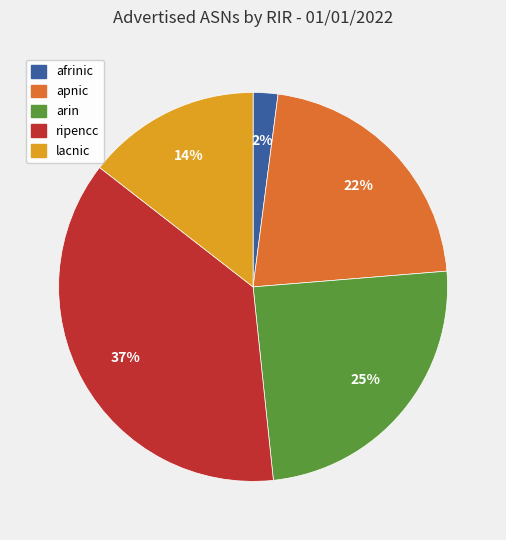

The apnic slice represents 34% of the pie. True or false?

False